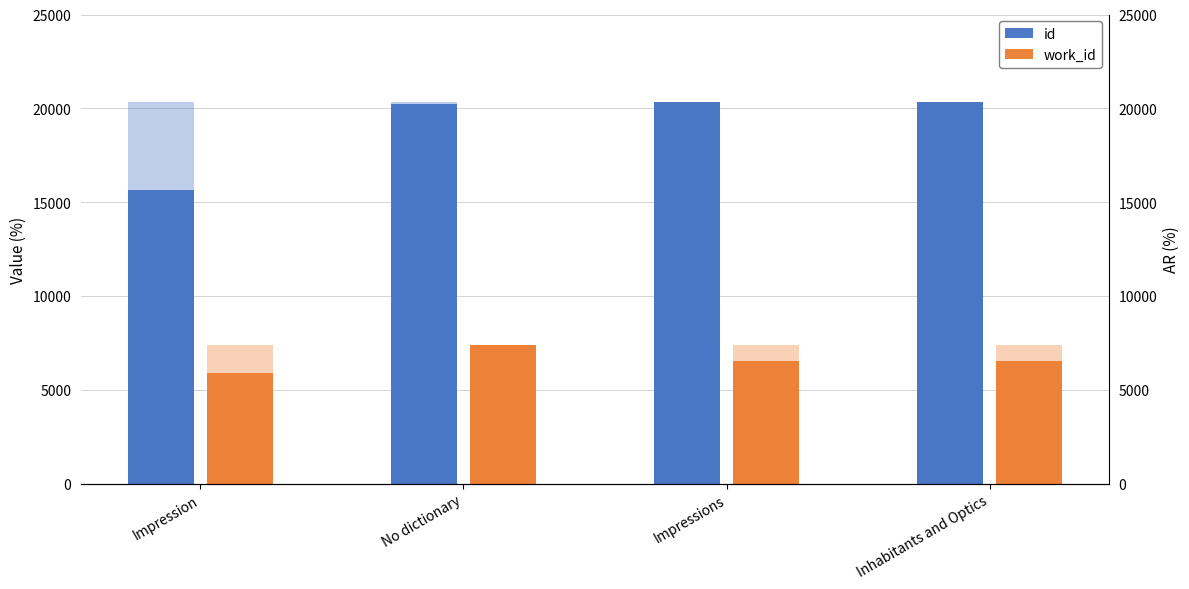

What is the sum of all work_id values?

26290